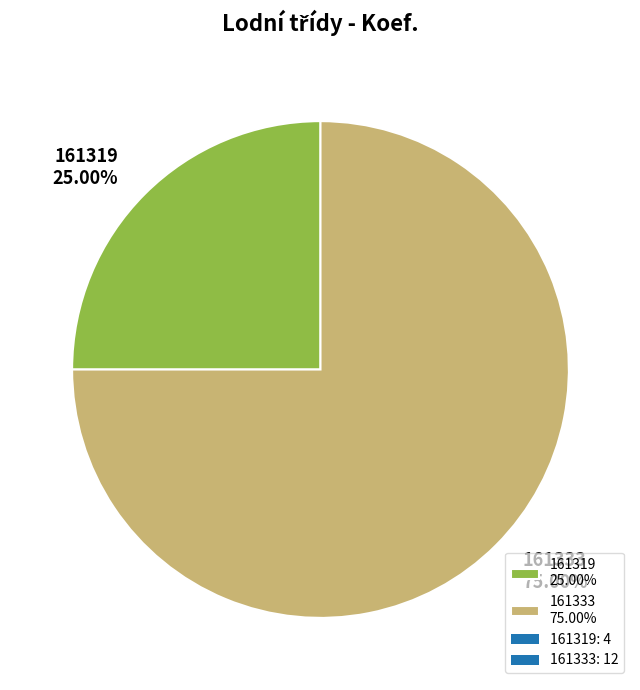

How many slices are in this pie chart?

2